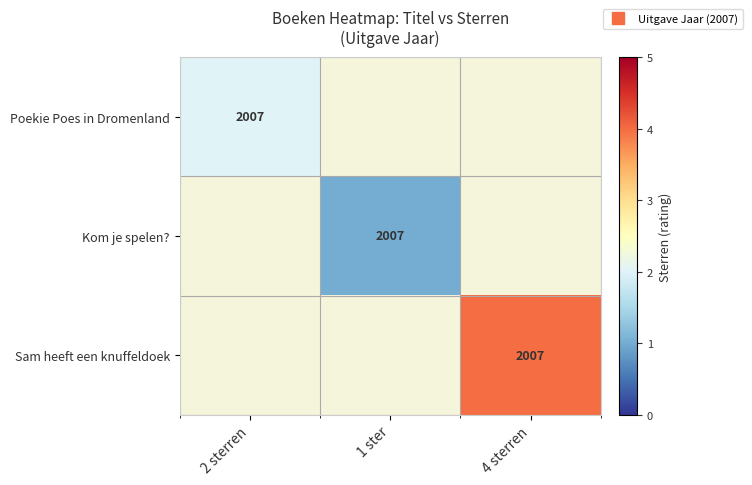

List the labels in order of Kom je spelen? value, largest first.

2 sterren, 1 ster, 4 sterren